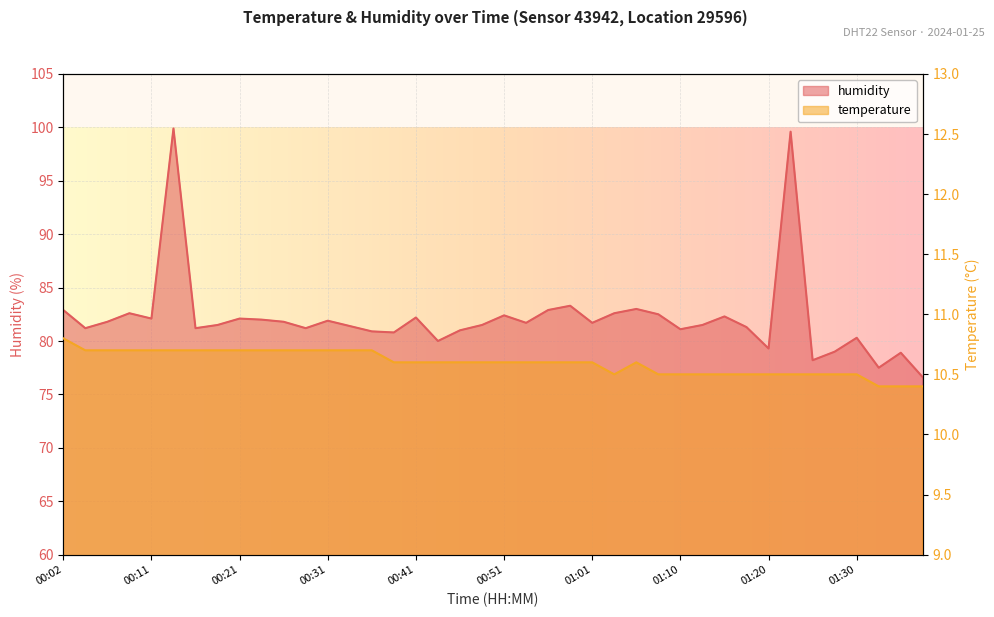

What is the average value of the humidity series?

82.1